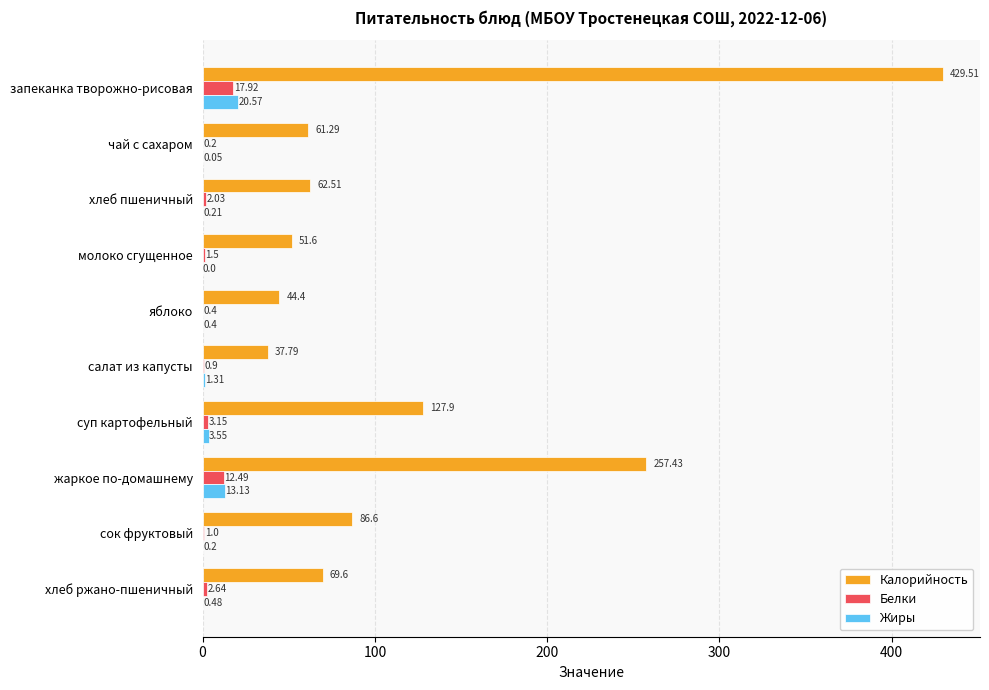

How many data points does each series have?

10